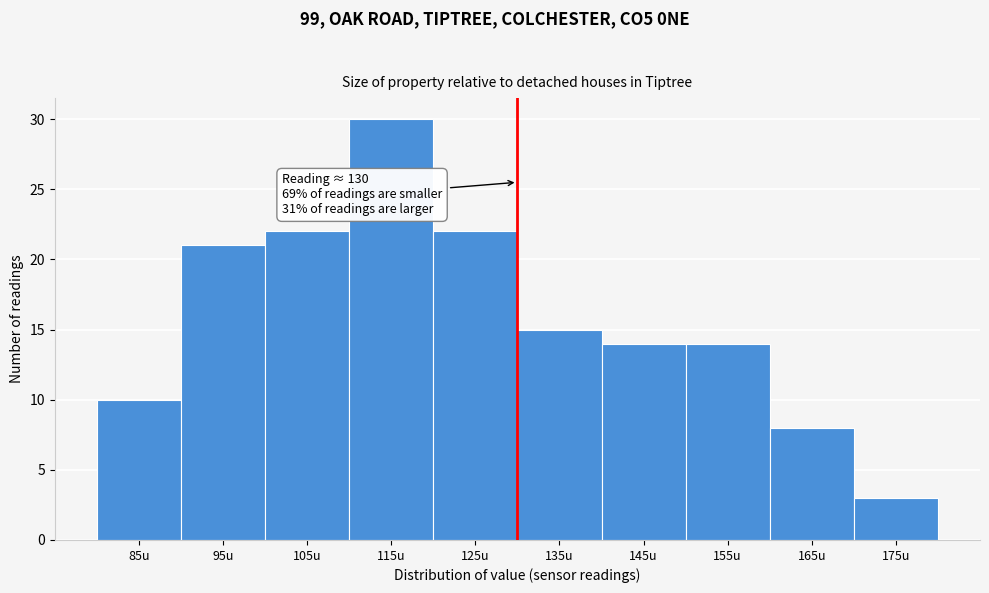

Which range on the x-axis has the tallest bar?

110 to 120